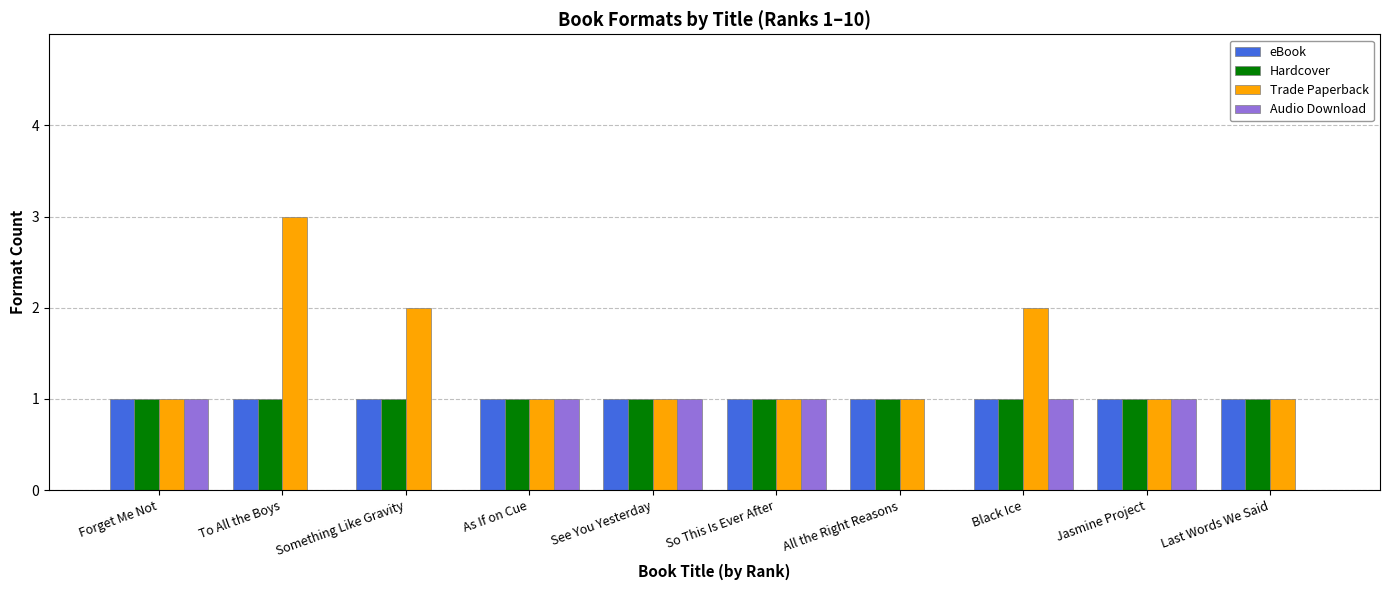

What is the greatest value displayed?

3